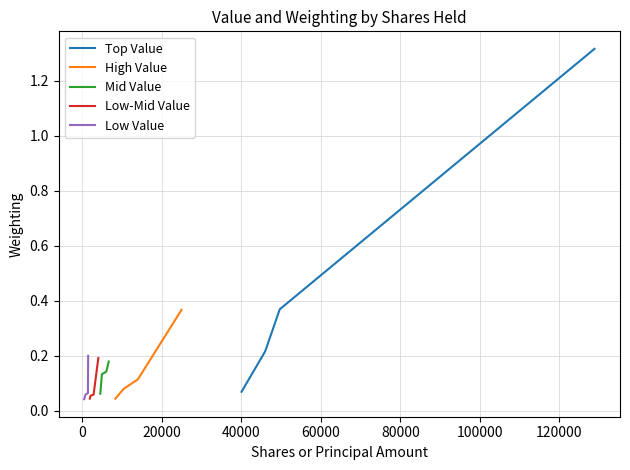

True or false: Top Value has more than 1 interior local peaks.

False